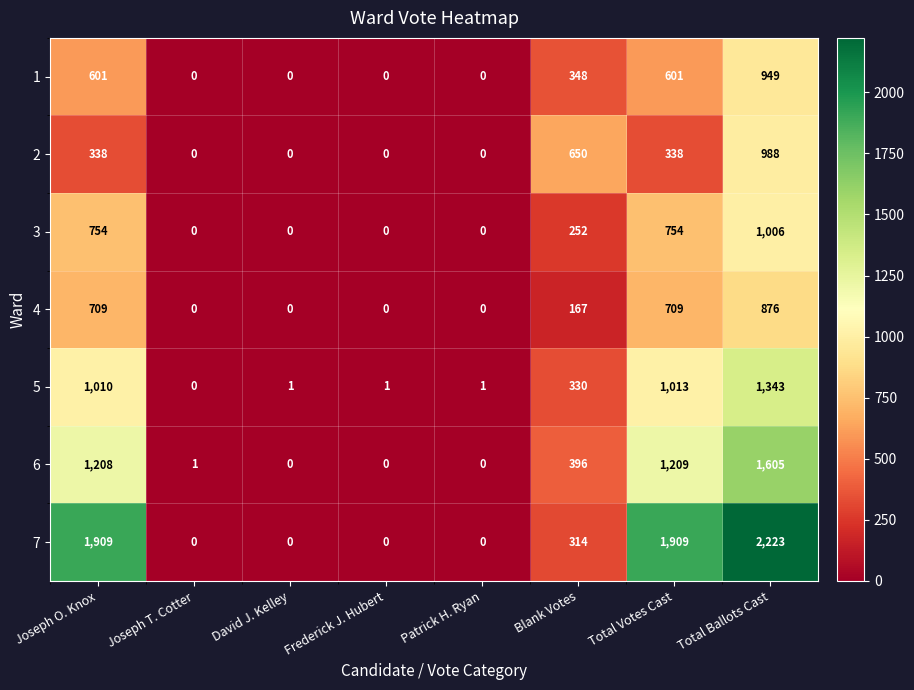

Which series has the largest total across all categories?

7